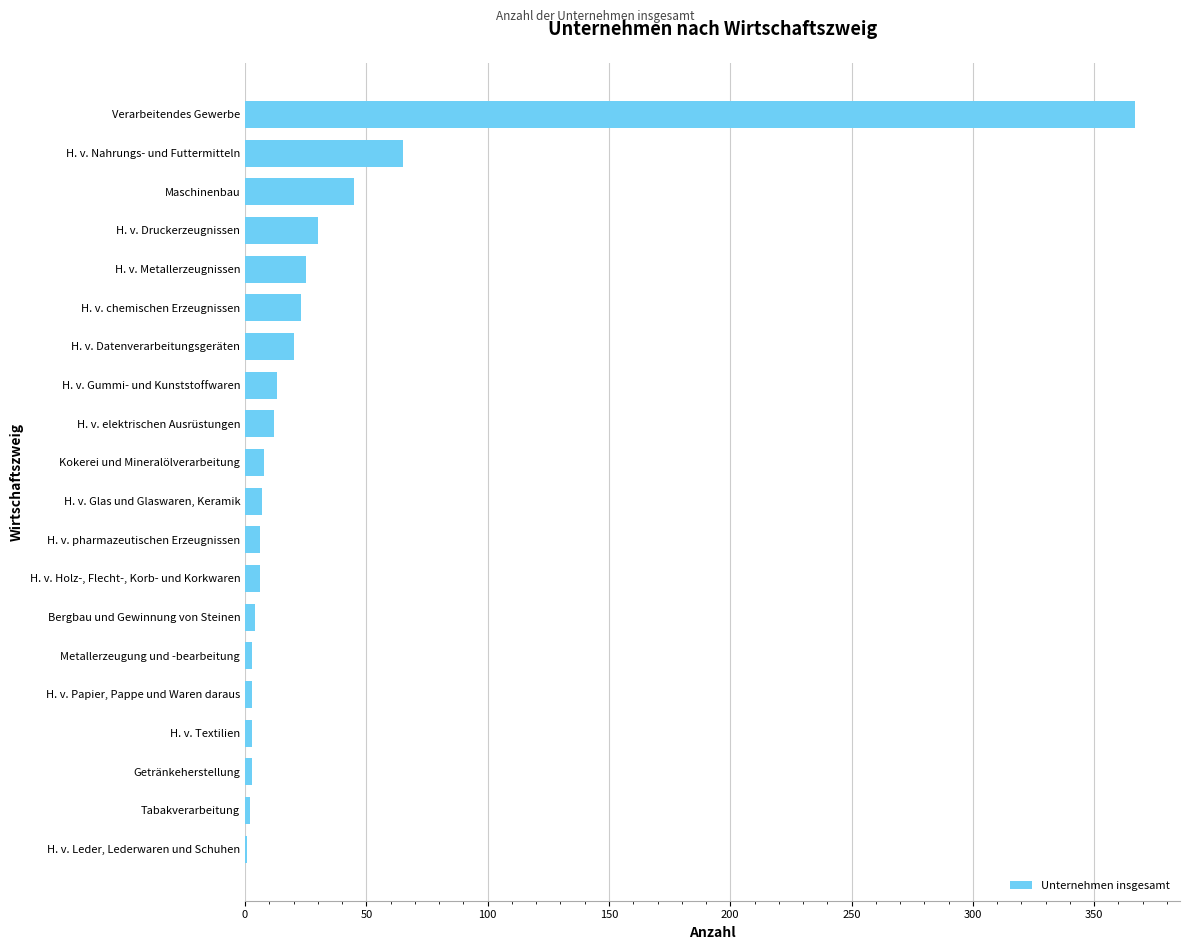

What is the sum of all values?

646